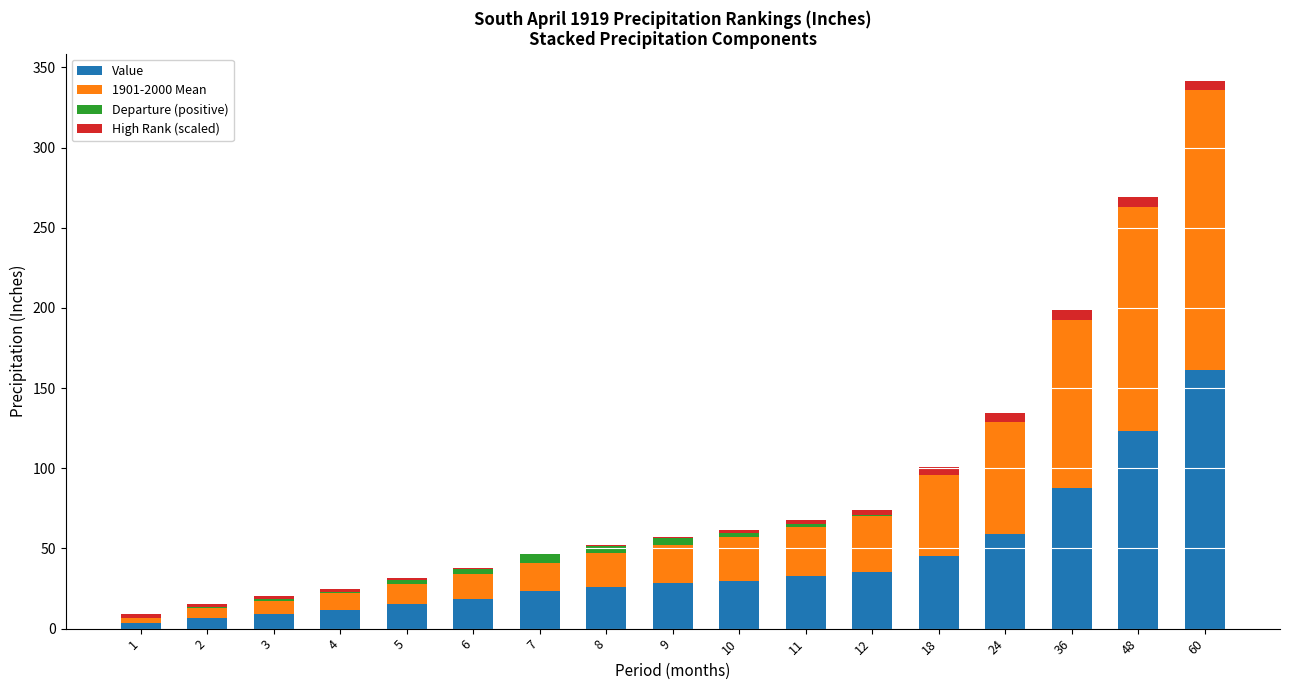

At which label does Value reach its peak?

60